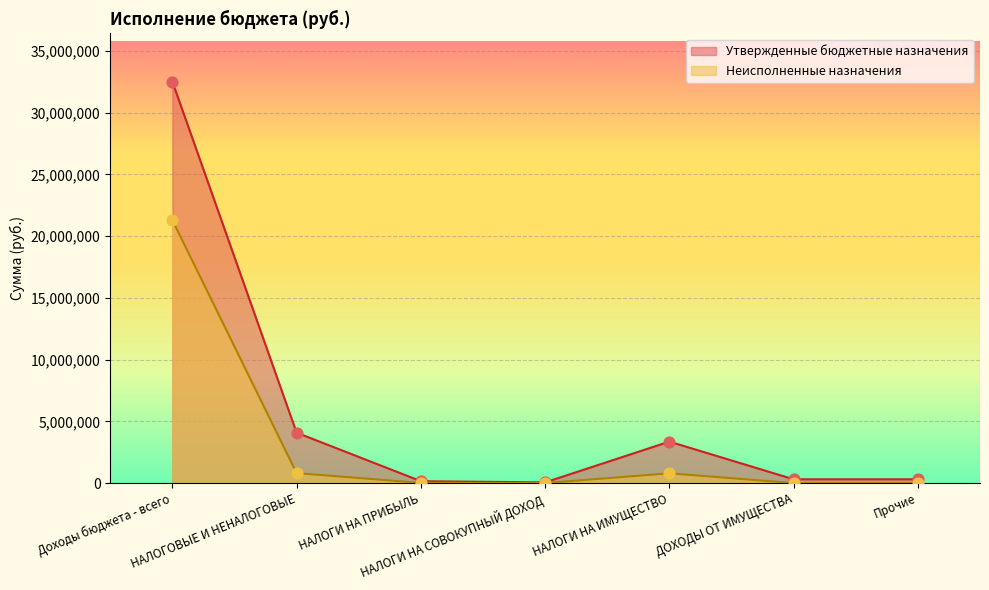

What are all the series names shown in the legend?

Утвержденные бюджетные назначения, Неисполненные назначения